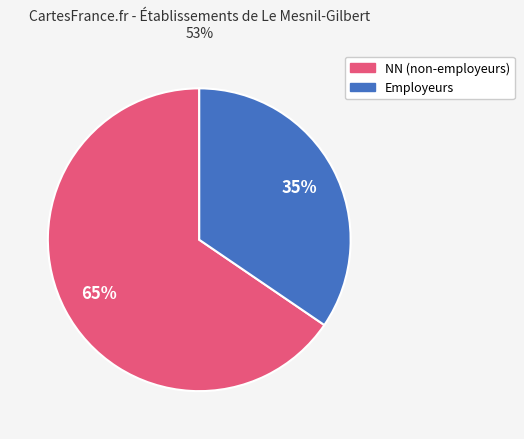

Does any single category account for the majority?

Yes